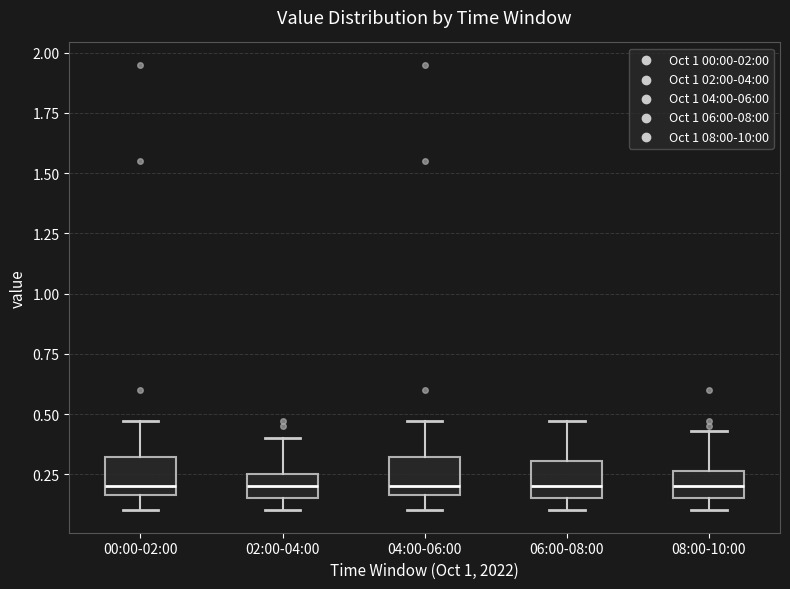

Reading left to right, transcribe this box plot: for each box, give where its median line is, the range the box spans, and where its two whiskers end, as read against the y-axis. The values are not printed on the chart, so give them approximately, as read against the axis.

00:00-02:00: median 0.20, box 0.15 to 0.30, whiskers 0.10 to 0.45
02:00-04:00: median 0.20, box 0.15 to 0.25, whiskers 0.10 to 0.40
04:00-06:00: median 0.20, box 0.15 to 0.30, whiskers 0.10 to 0.45
06:00-08:00: median 0.20, box 0.15 to 0.30, whiskers 0.10 to 0.45
08:00-10:00: median 0.20, box 0.15 to 0.25, whiskers 0.10 to 0.45